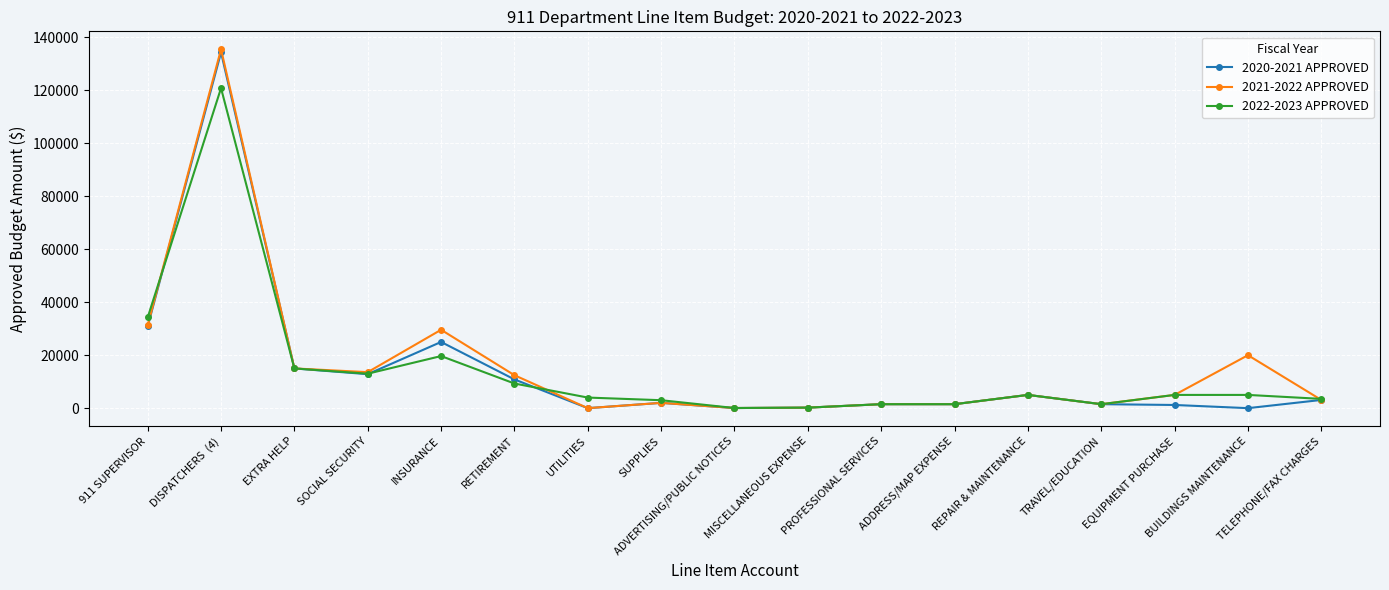

The value of 2020-2021 APPROVED at SOCIAL SECURITY is 5848.9. True or false?

False